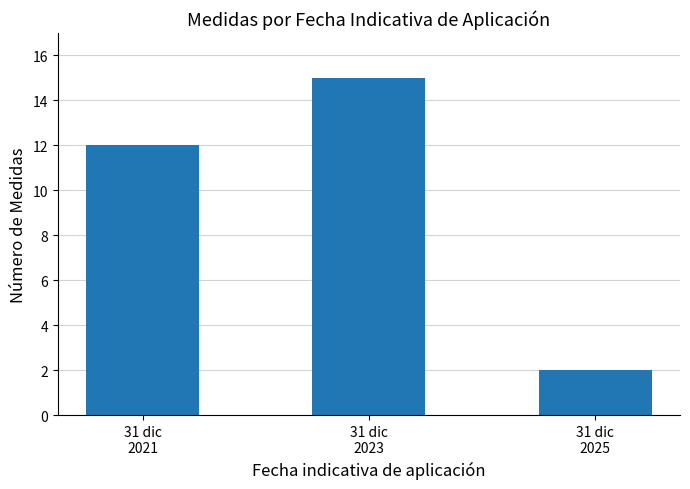

Which category has the highest value across all series?

31 dic
2023